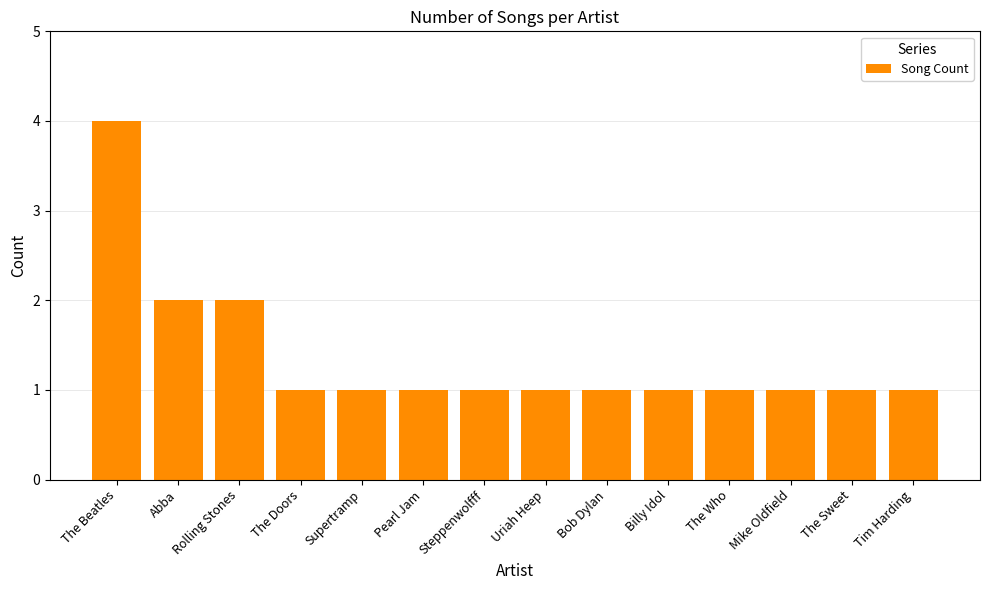

What is the ratio of the value at Uriah Heep to the value at Rolling Stones?

0.5